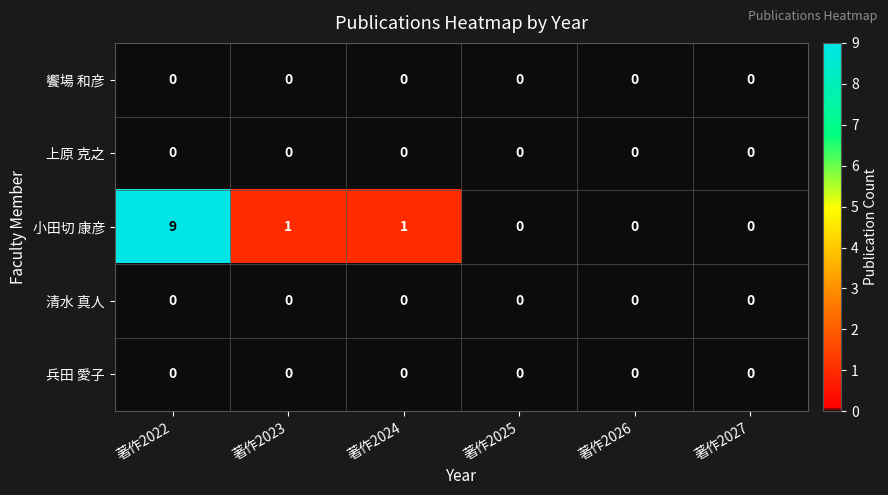

How many data points does each series have?

6